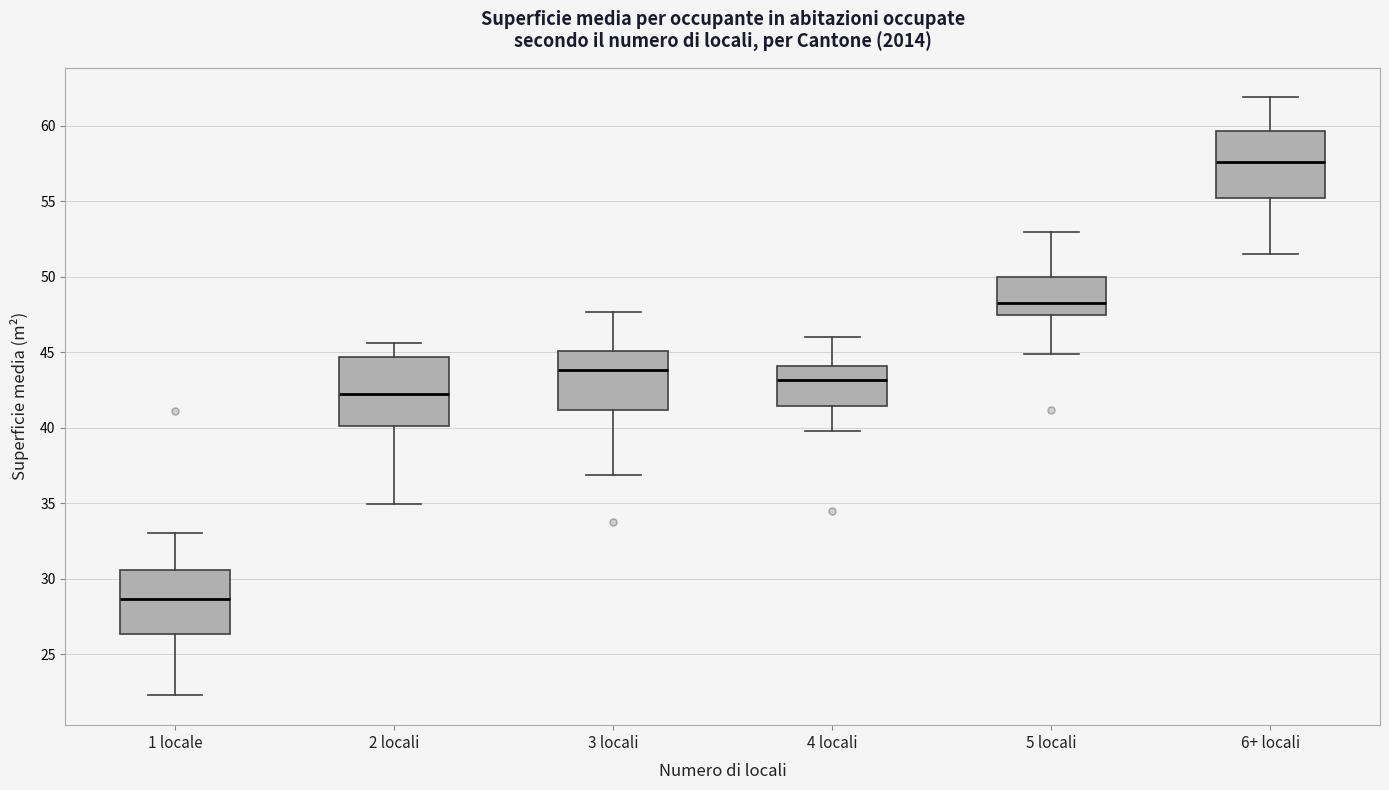

Reading left to right, transcribe this box plot: for each box, give where its median line is, the range the box spans, and where its two whiskers end, as read against the y-axis. The values are not printed on the chart, so give them approximately, as read against the axis.

1 locale: median 28.5, box 26.5 to 30.5, whiskers 22.5 to 33.0
2 locali: median 42.5, box 40.0 to 44.5, whiskers 35.0 to 45.5
3 locali: median 44.0, box 41.0 to 45.0, whiskers 37.0 to 47.5
4 locali: median 43.0, box 41.5 to 44.0, whiskers 40.0 to 46.0
5 locali: median 48.5, box 47.5 to 50.0, whiskers 45.0 to 53.0
6+ locali: median 57.5, box 55.0 to 59.5, whiskers 51.5 to 62.0